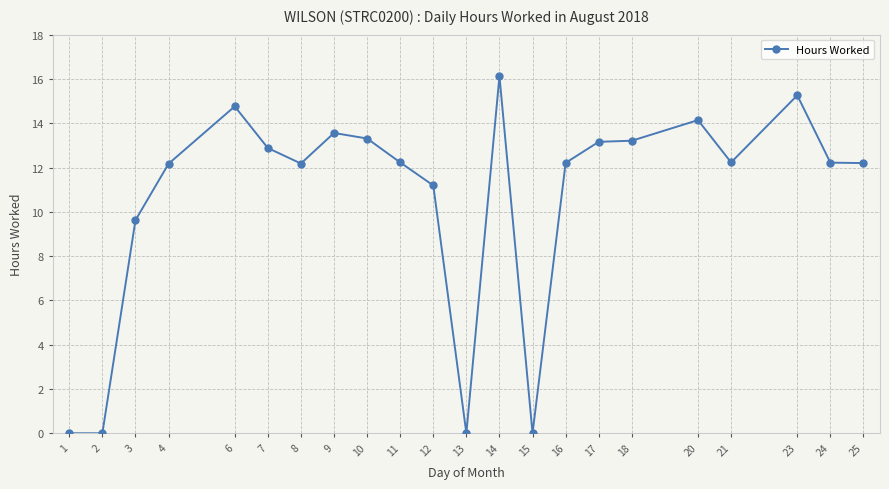

True or false: there are more than 2 points higher than both neighbors.

True